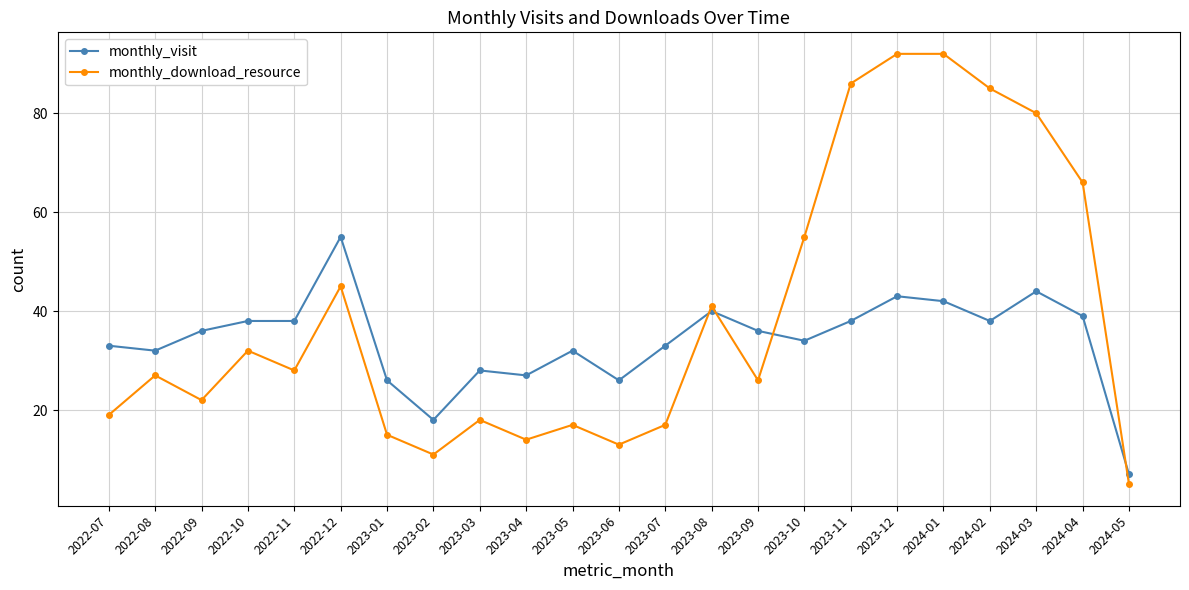

Is this an area chart (filled region under the line)?

No